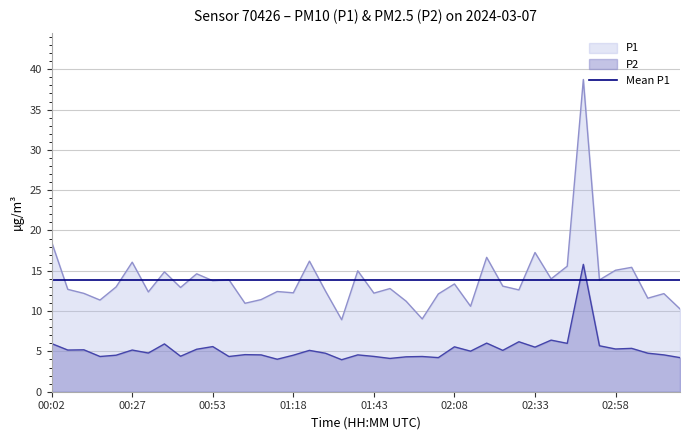

What is the value of the P1 point at the 28th from the left?

16.7